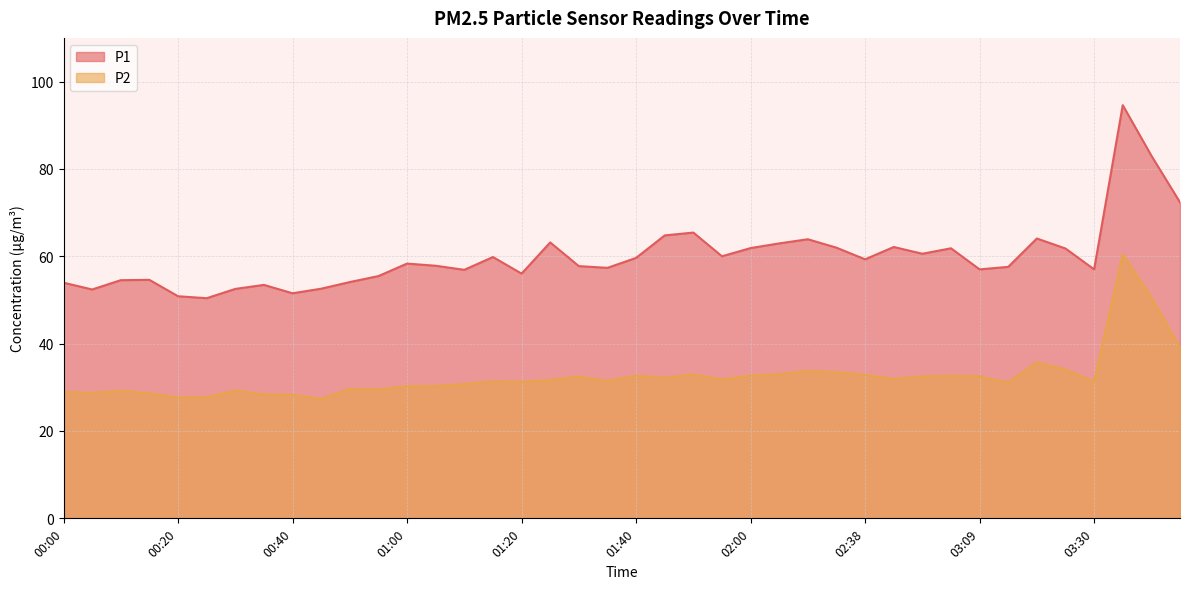

What is the difference between the P2 values at 01:05 and 00:15?

1.7